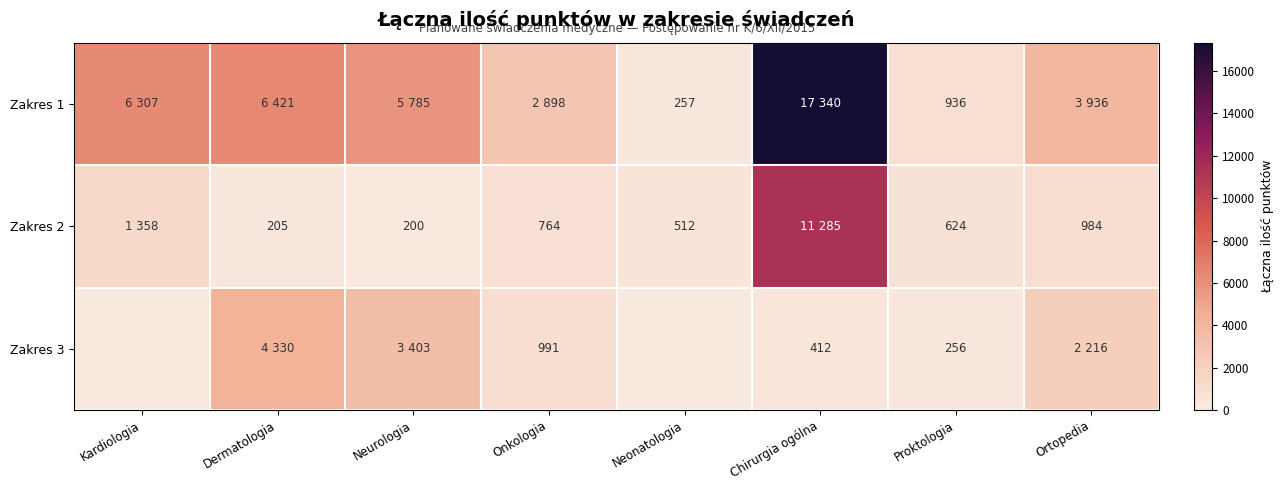

Which has a higher value, Dermatologia or Onkologia?

Dermatologia